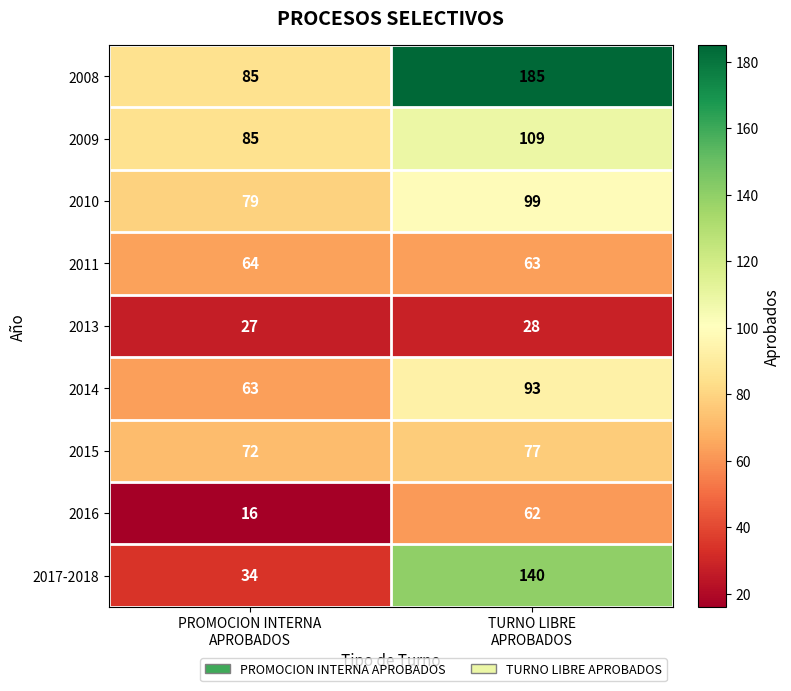

Rank the series by their maximum value, from lowest to highest.

2013, 2016, 2011, 2015, 2014, 2010, 2009, 2017-2018, 2008